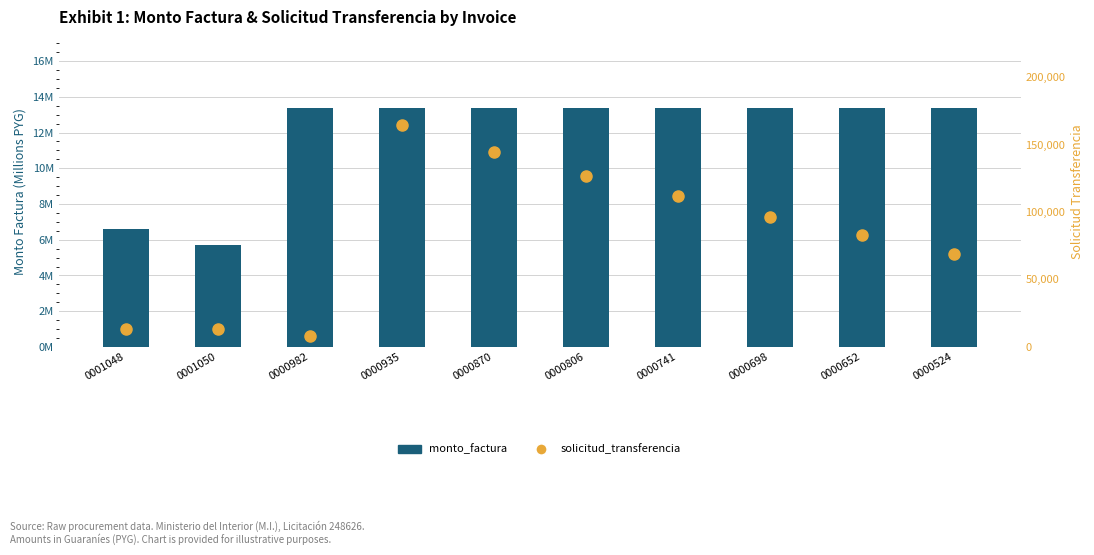

What is the sum of all solicitud_transferencia values?

827586.0